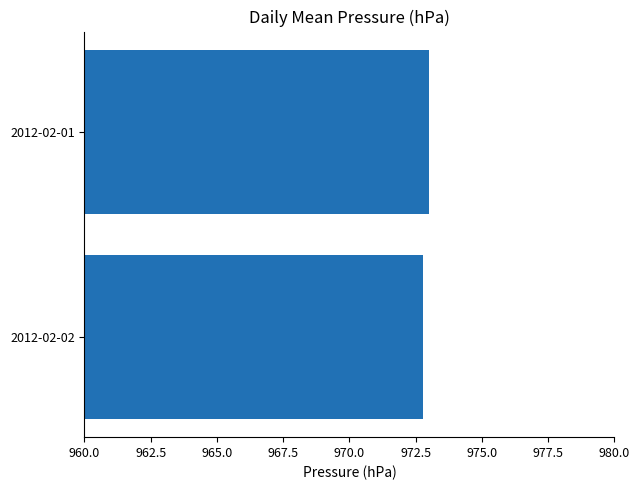

At which category does the chart reach its peak across all series?

2012-02-01